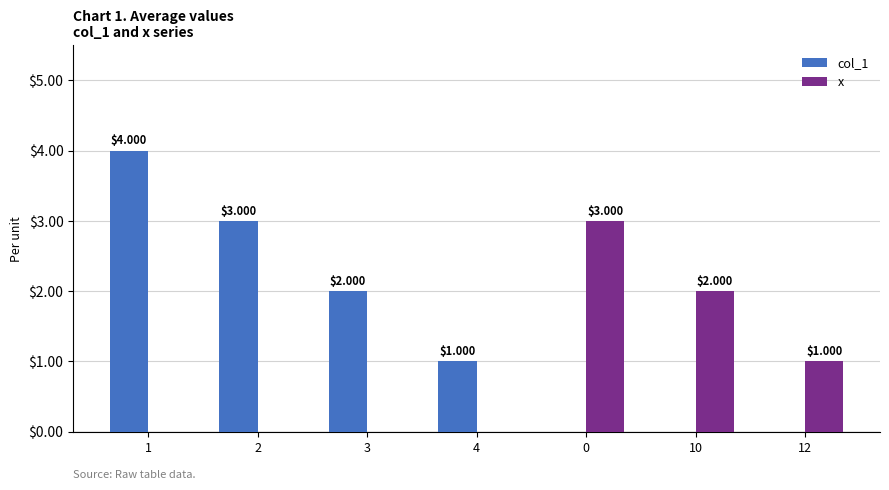

What is the total value across all series at 1?

4